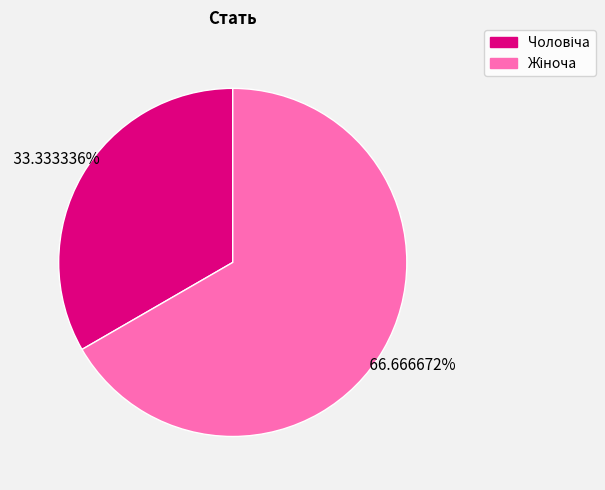

Does any single category account for the majority?

Yes